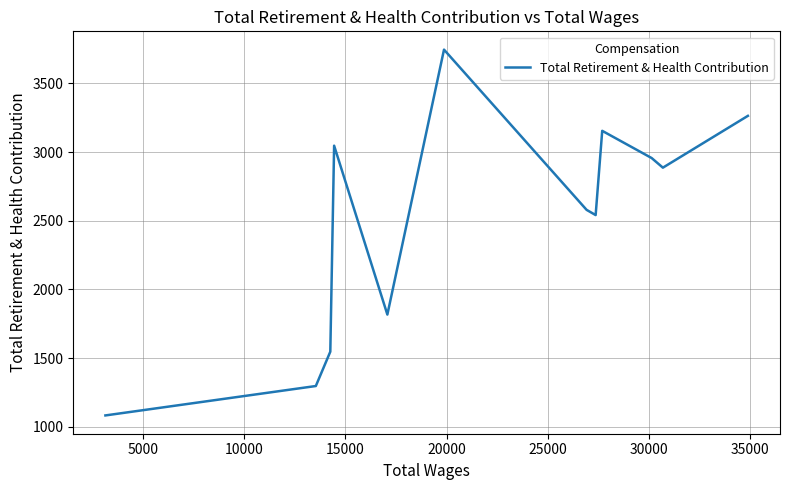

What is the sum of all values?

29914